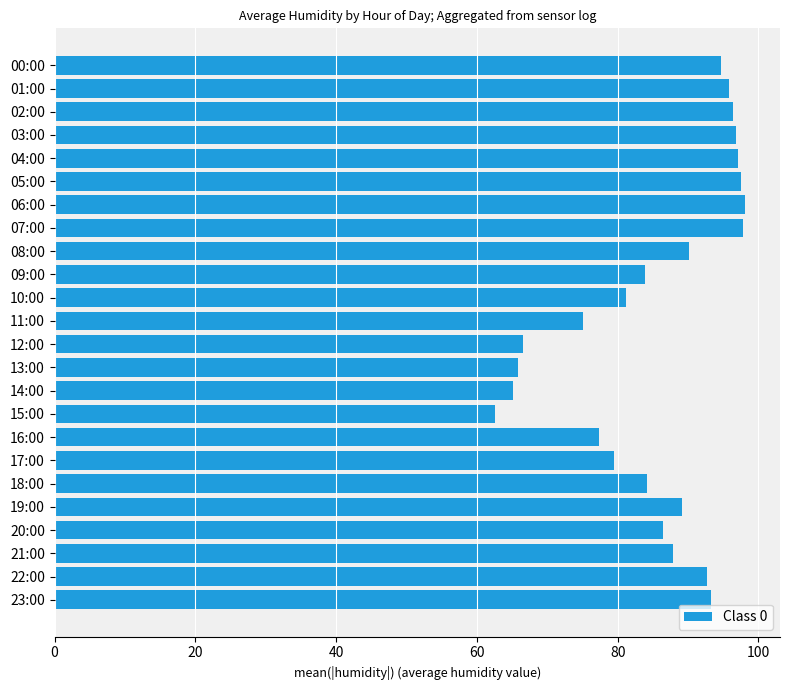

How many categories are shown in the chart?

24